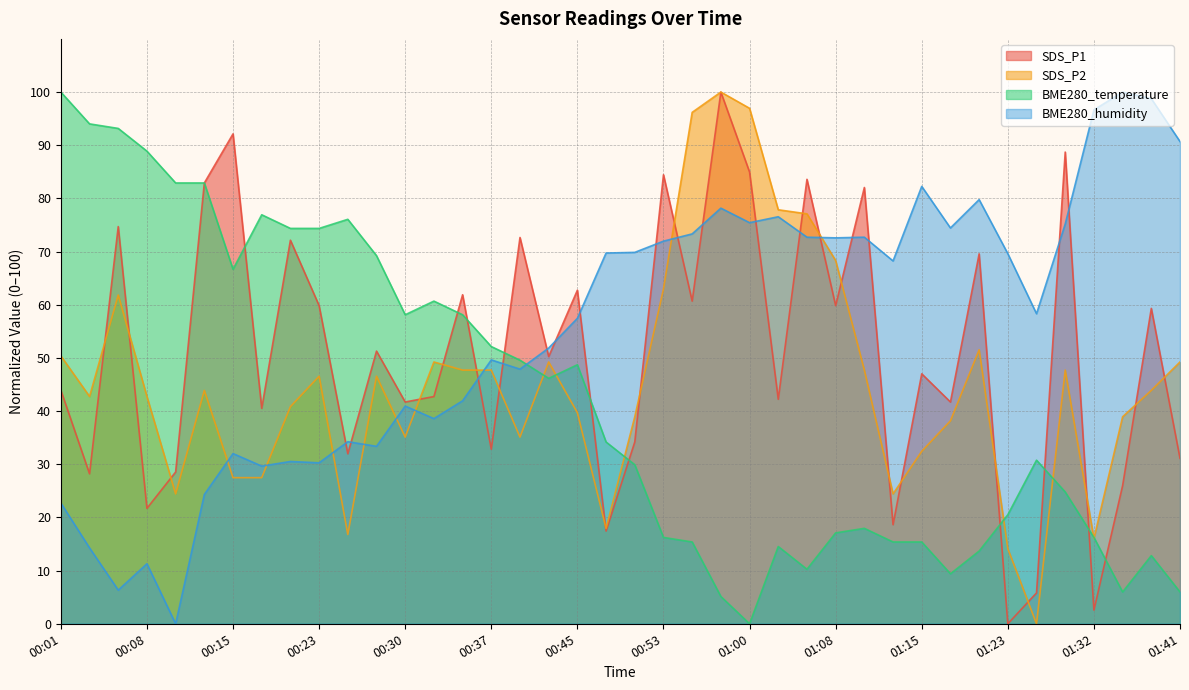

The value of BME280_temperature at 01:32 is 27.8. True or false?

False